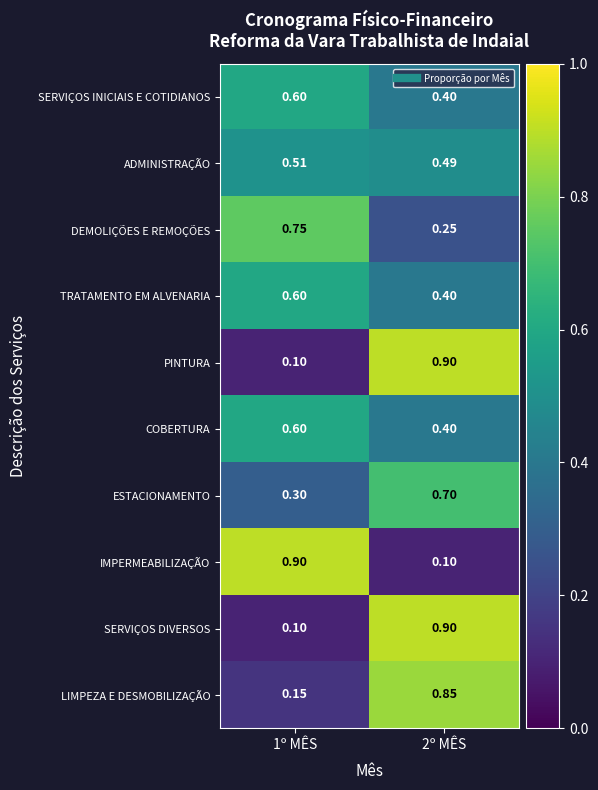

What is the smallest value displayed?

0.1